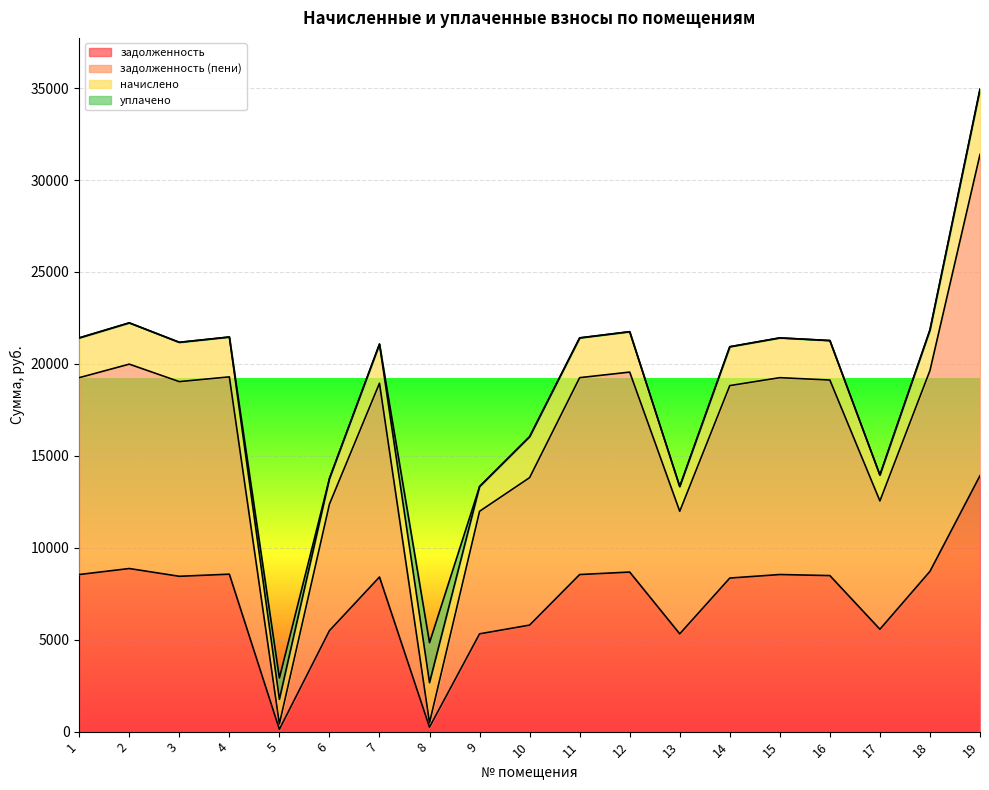

At how many categories does at least one series exceed 8161?

17